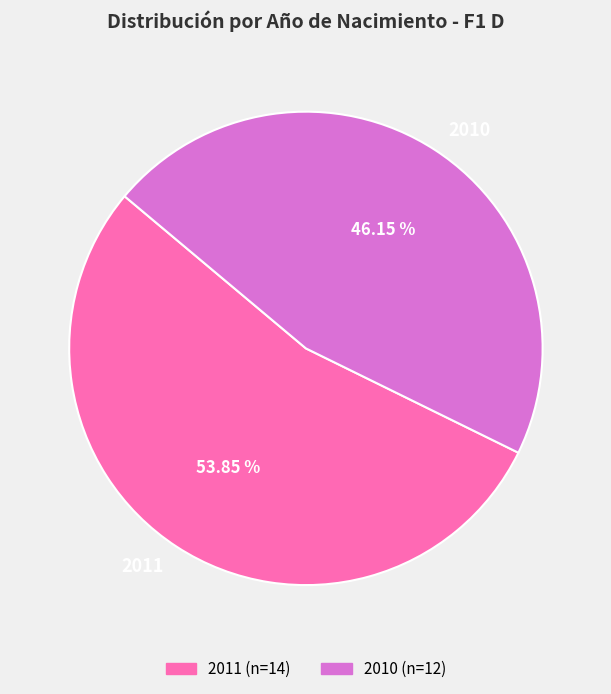

True or false: 2011 accounts for 63% of the total.

False